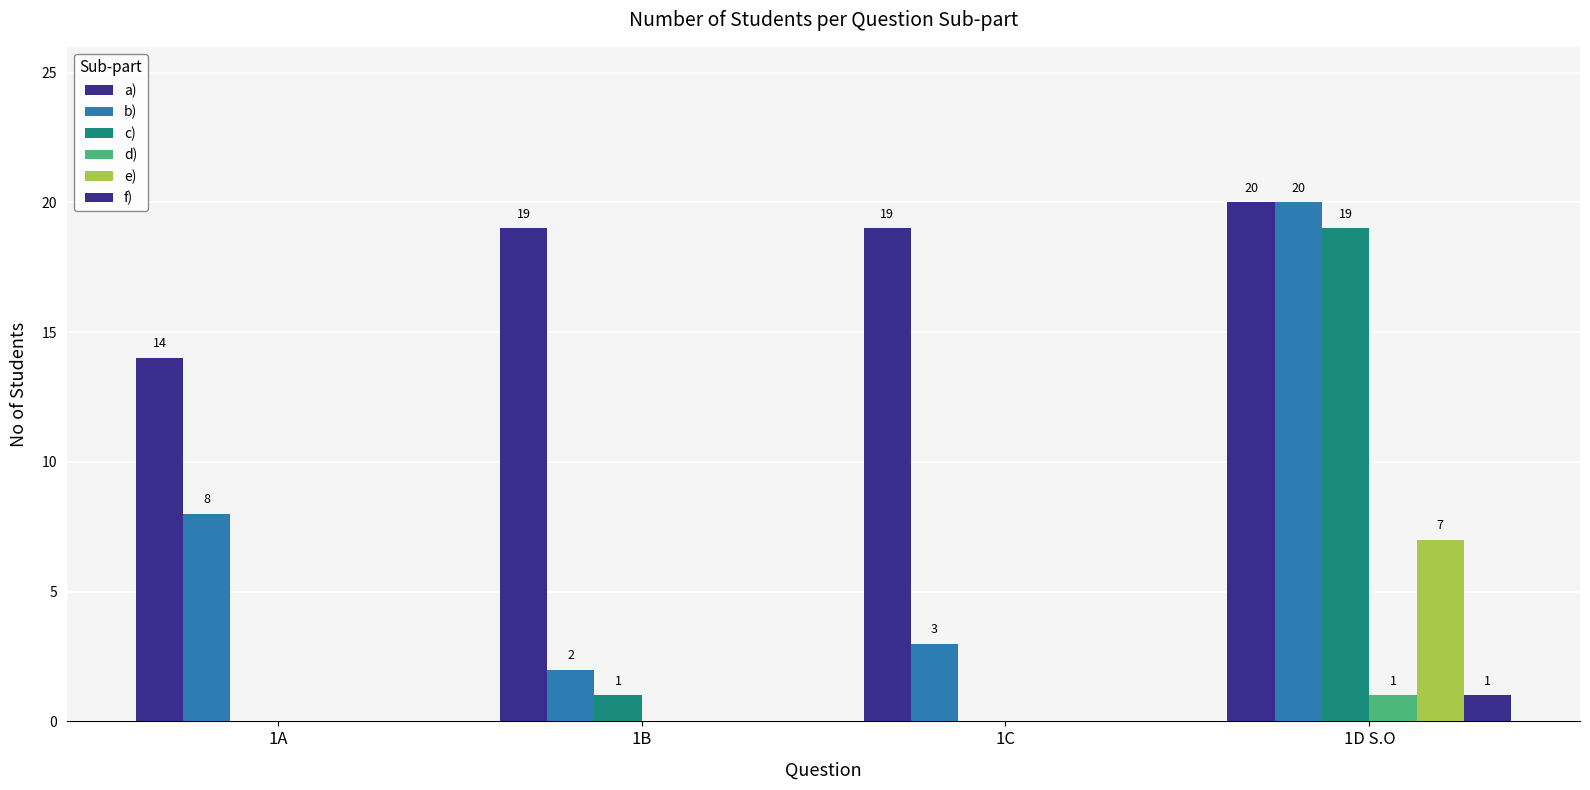

What is the label of the 3rd bar from the right?

1B